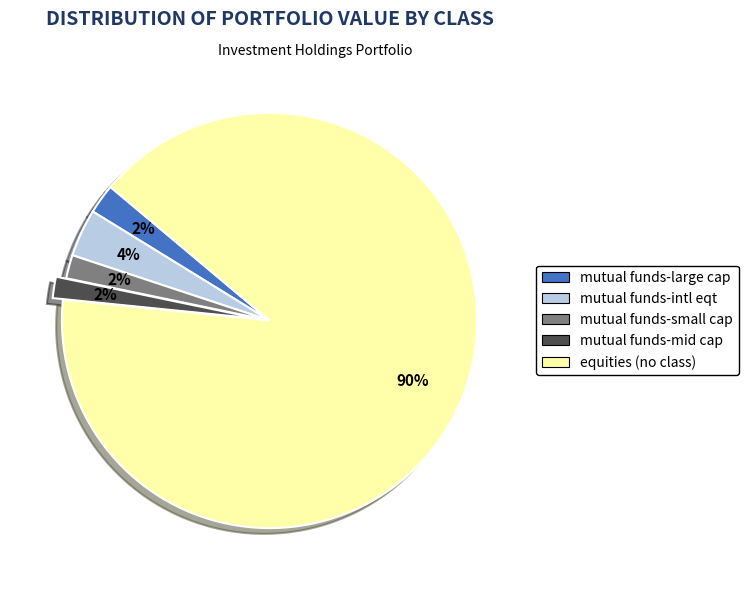

Which slice represents more than half of the pie?

equities (no class)